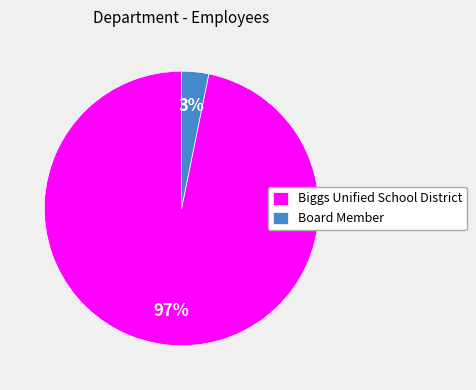

Which slice is the largest?

Biggs Unified School District